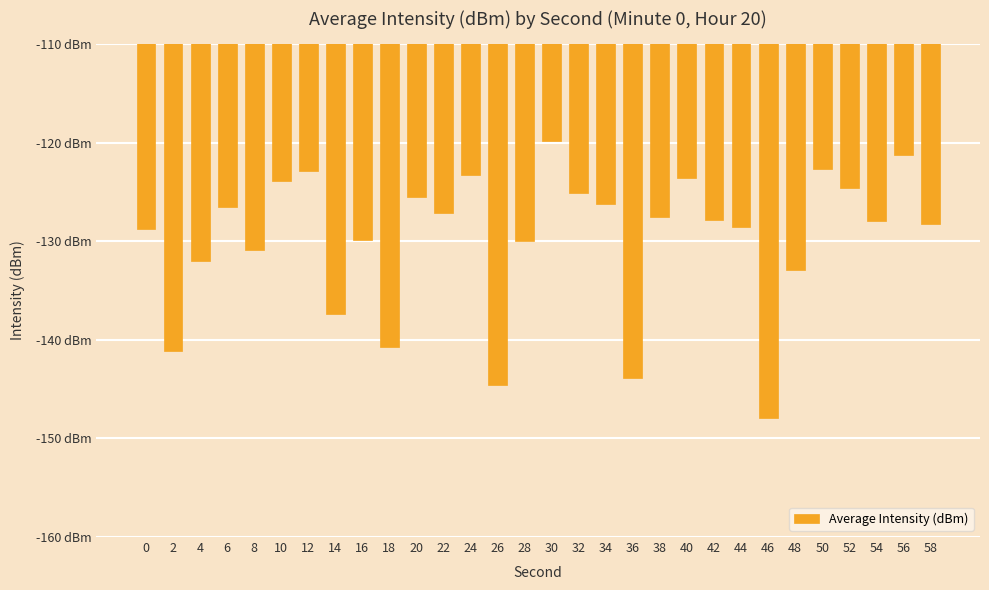

What is the change in value from 14 to 22?

+10.2